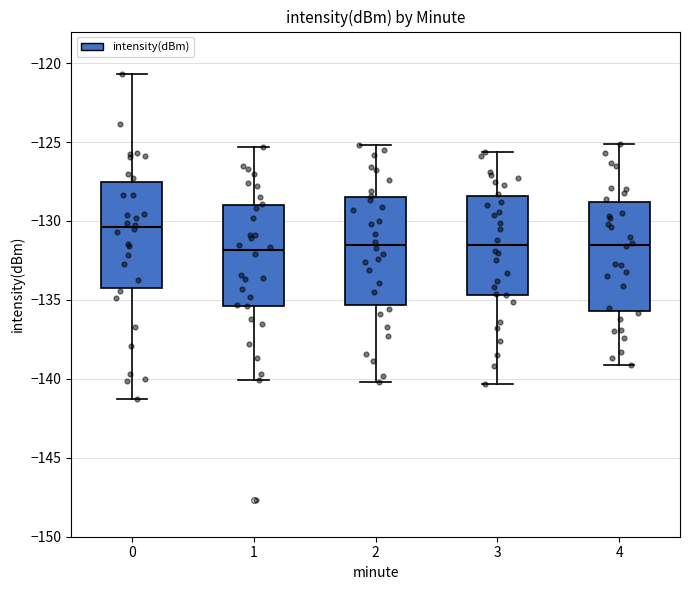

Reading left to right, read every box against the y-axis: the position of its median line, the range the box covers, and the ends of its whiskers. The values are not printed on the chart, so give them approximately, as read against the axis.

0: median -130.5, box -134.5 to -127.5, whiskers -141.0 to -120.5
1: median -132.0, box -135.5 to -129.0, whiskers -140.0 to -125.5
2: median -131.5, box -135.5 to -128.5, whiskers -140.0 to -125.0
3: median -131.5, box -134.5 to -128.5, whiskers -140.5 to -125.5
4: median -131.5, box -135.5 to -129.0, whiskers -139.0 to -125.0